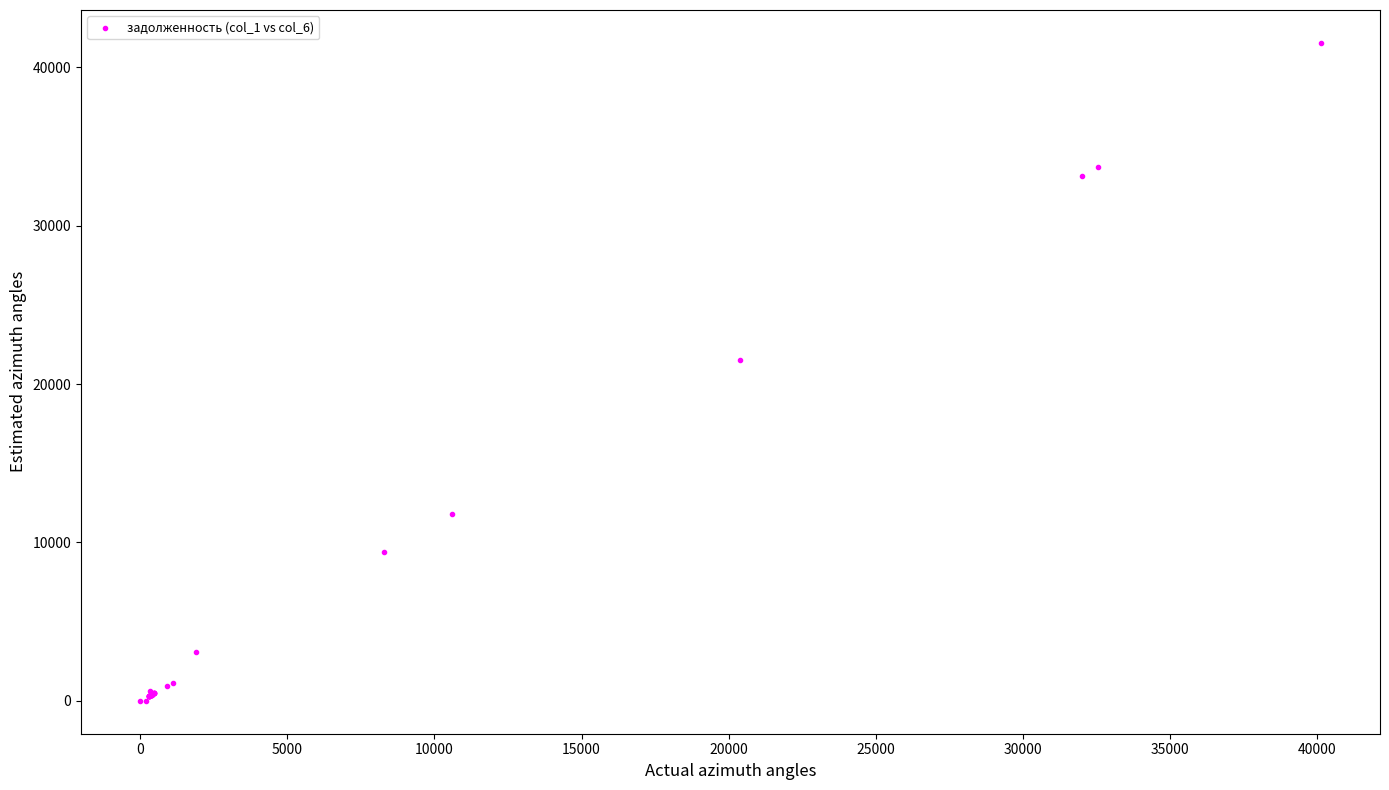

What Y value in the scatter plot is closest to 20767?

21517.3